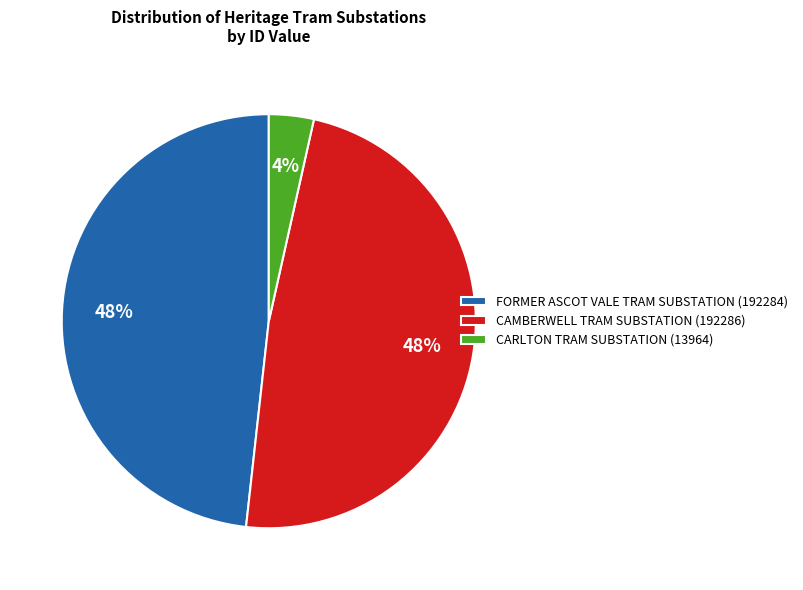

What percentage is the CARLTON TRAM SUBSTATION slice, to the nearest percent?

4%